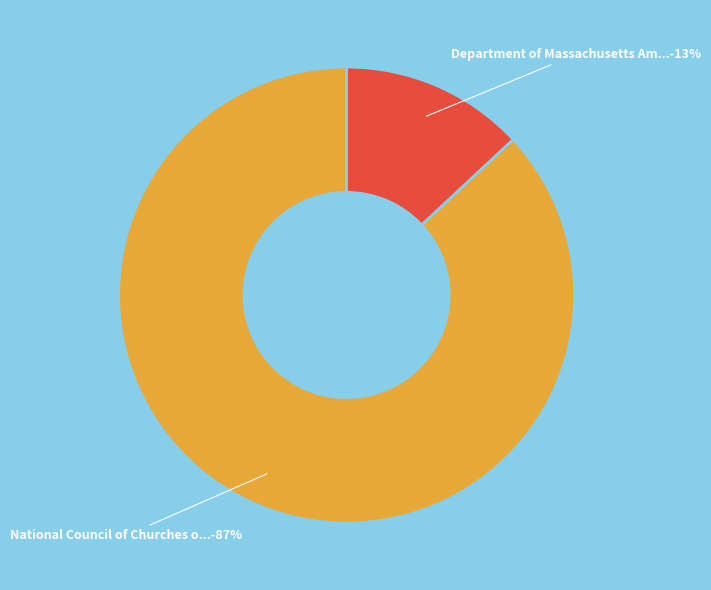

To the nearest percent, what is the average slice percentage?

50%